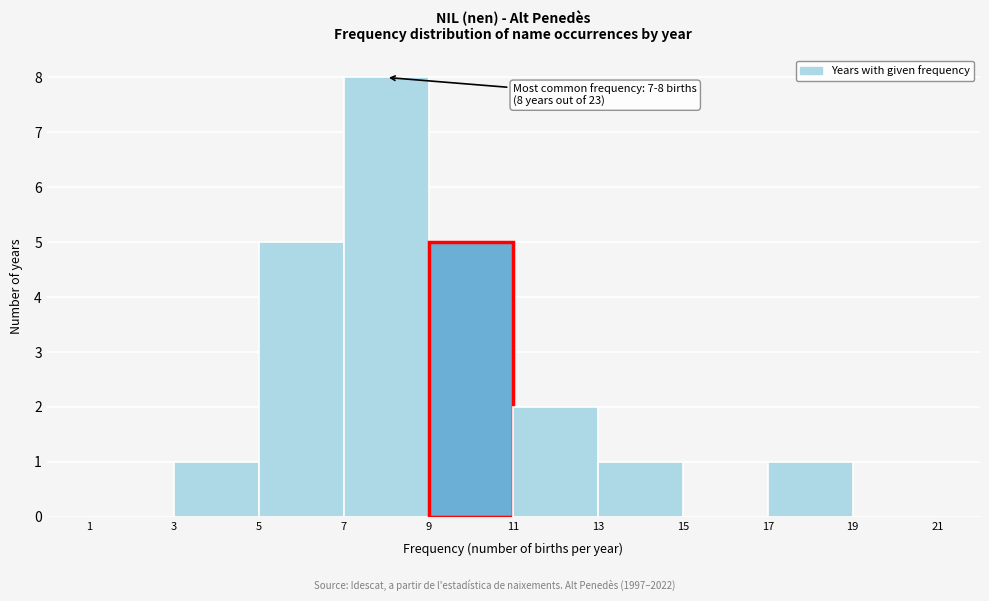

Over which range of the x-axis is the bar tallest?

7 to 9